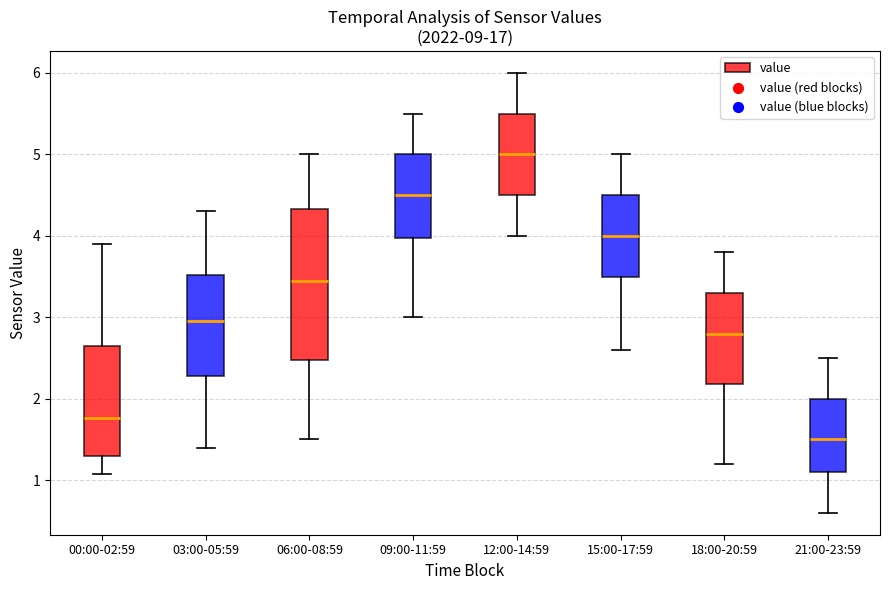

Which box's median line is the highest?

12:00-14:59